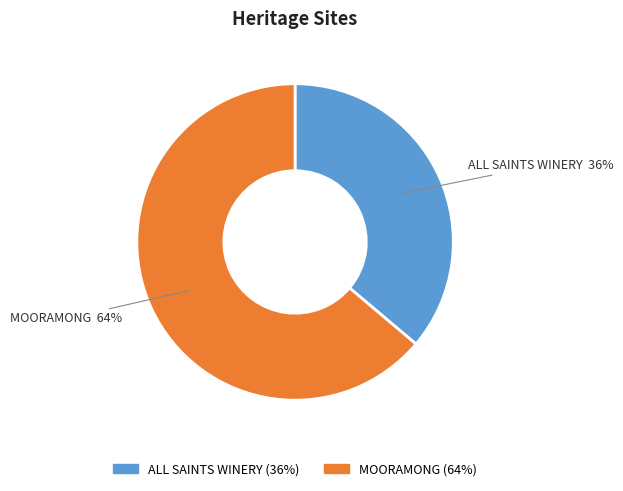

Which has a higher value, MOORAMONG or ALL SAINTS WINERY?

MOORAMONG